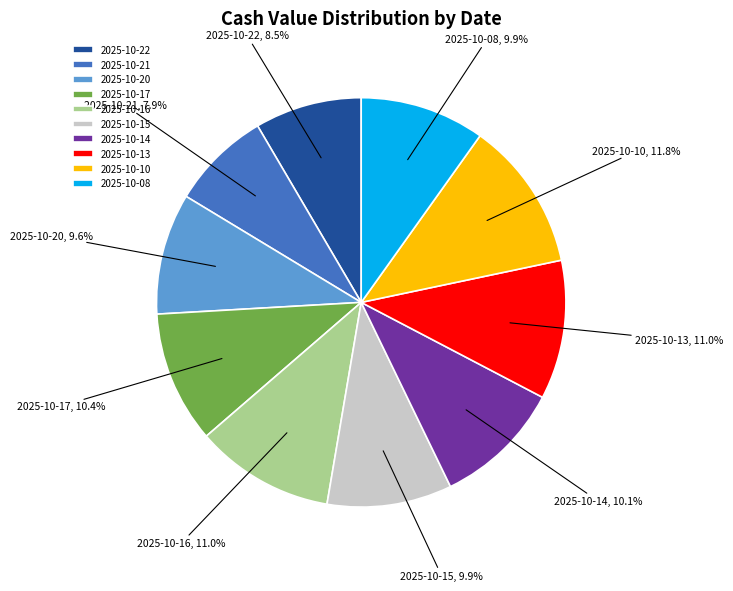

What is the smallest slice in the pie chart?

2025-10-21